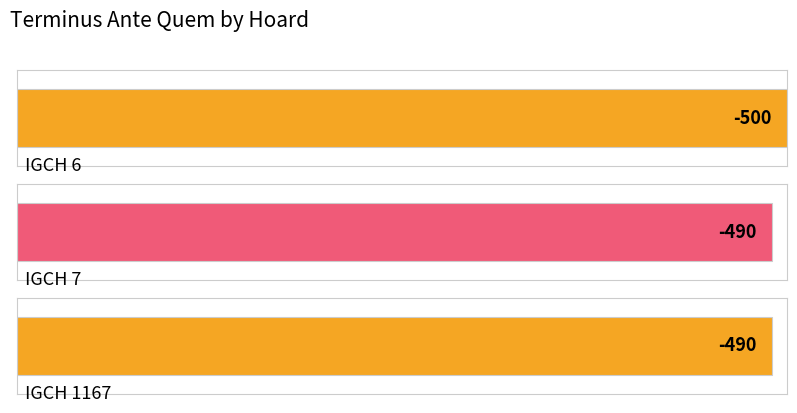

What is the sum of all values?

-1480